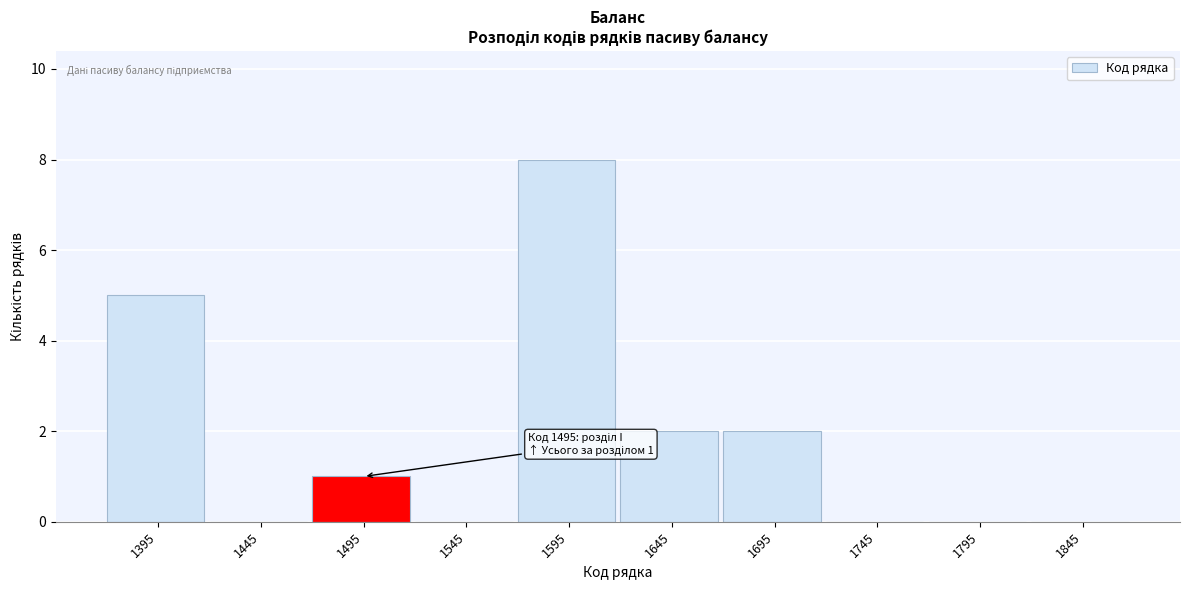

Reading right to left, list all the values displayed in this chart.

1845=0	1795=0	1745=0	1695=2	1645=2	1595=8	1545=0	1495=1	1445=0	1395=5